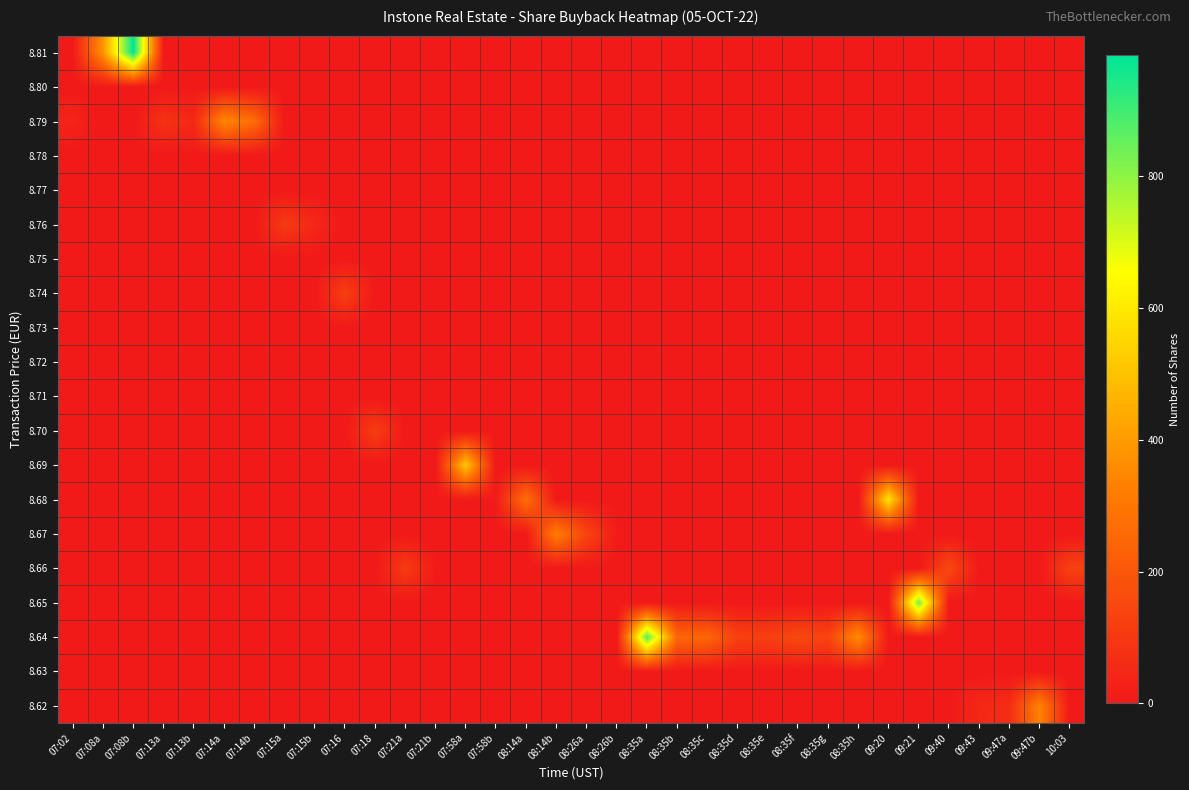

Rank the series by their maximum value, from highest to lowest.

8.81, 8.64, 8.65, 8.68, 8.69, 8.79, 8.62, 8.67, 8.66, 8.74, 8.70, 8.76, 8.63, 8.71, 8.72, 8.73, 8.75, 8.77, 8.78, 8.80